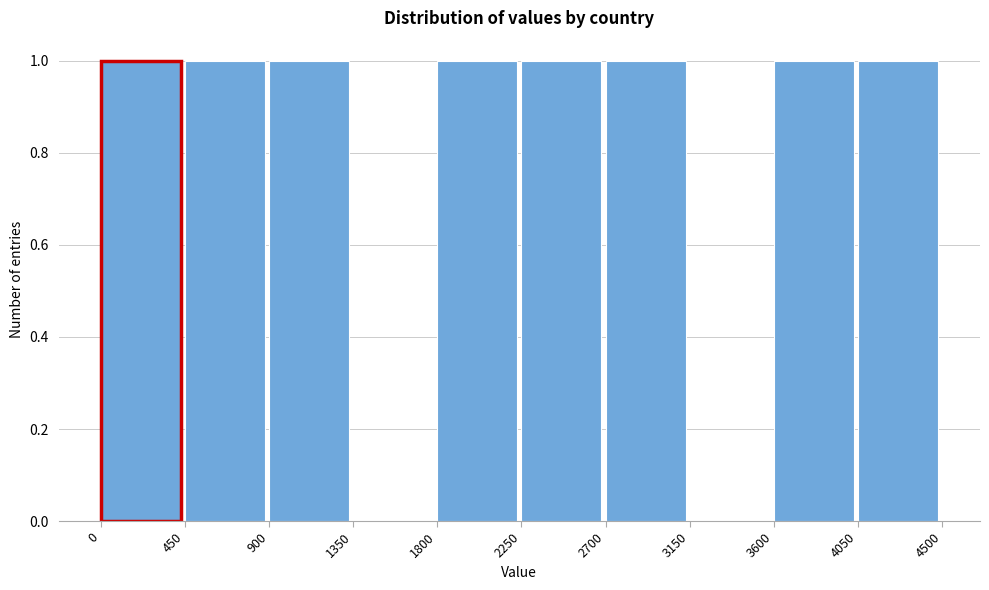

Reading left to right, transcribe this chart: for each bar, give the range it covers on the x-axis and its height. The values are not printed on the chart, so give them approximately, as read against the axis.

0 to 450: 1
450 to 900: 1
900 to 1350: 1
1350 to 1800: 0
1800 to 2250: 1
2250 to 2700: 1
2700 to 3150: 1
3150 to 3600: 0
3600 to 4050: 1
4050 to 4500: 1